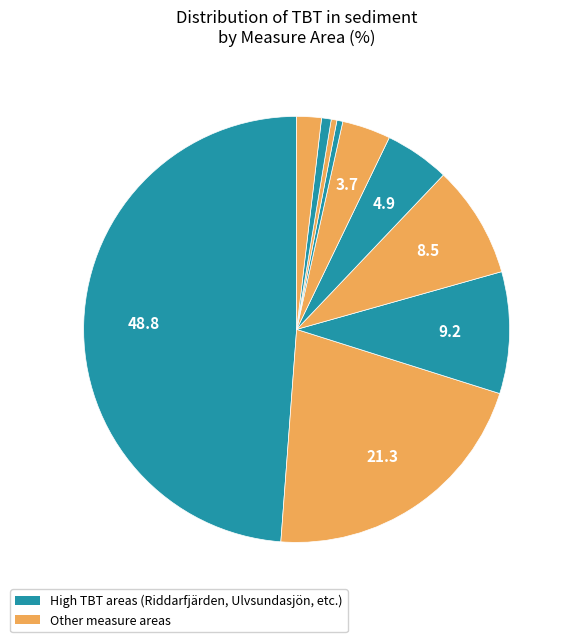

How many segments does this pie chart have?

10